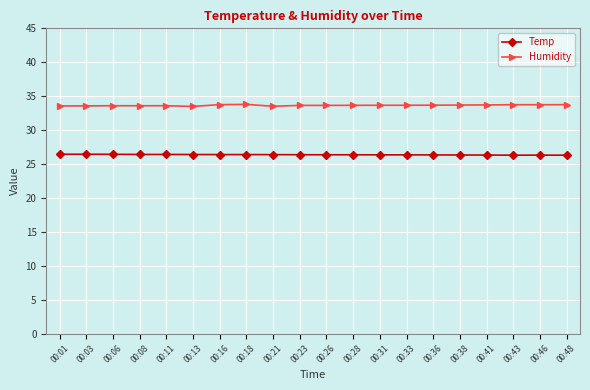

Is it true that Temp equals 26.3 at 00:38?

True